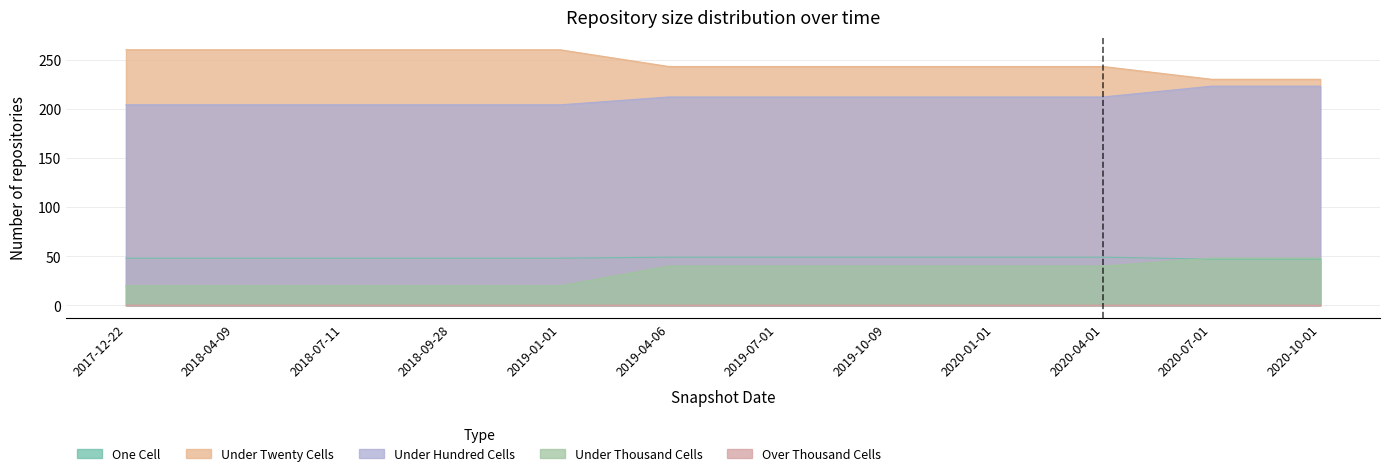

Between 2018-04-09 and 2018-09-28, which series saw the biggest shift?

one_cell